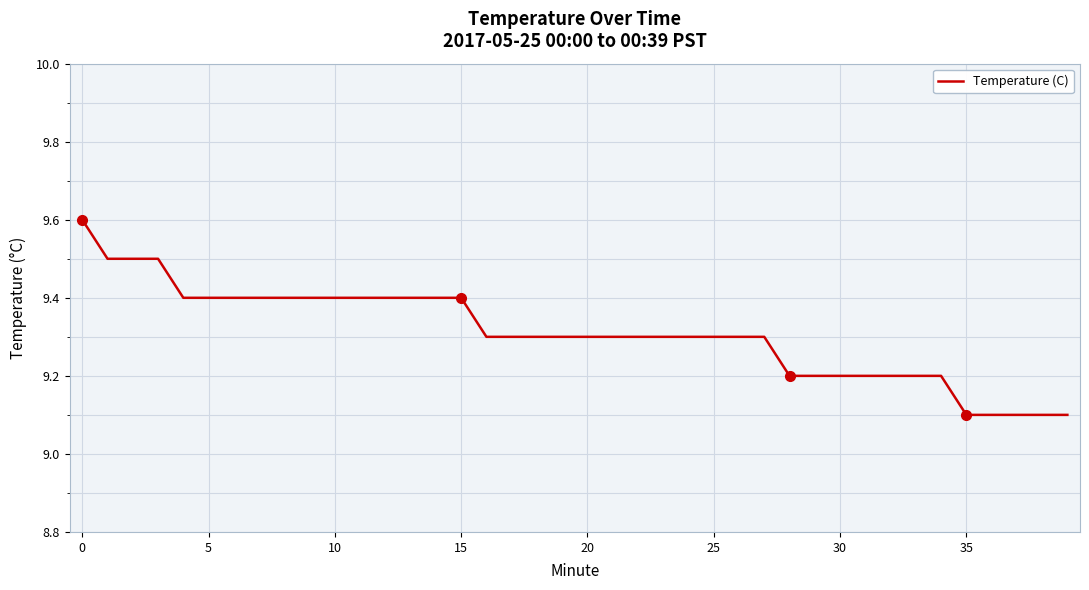

What is the smallest value displayed?

9.1